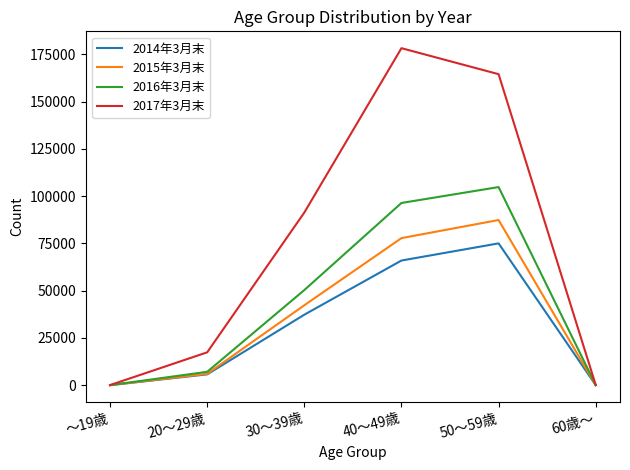

What are all the series names shown in the legend?

2014年3月末, 2015年3月末, 2016年3月末, 2017年3月末